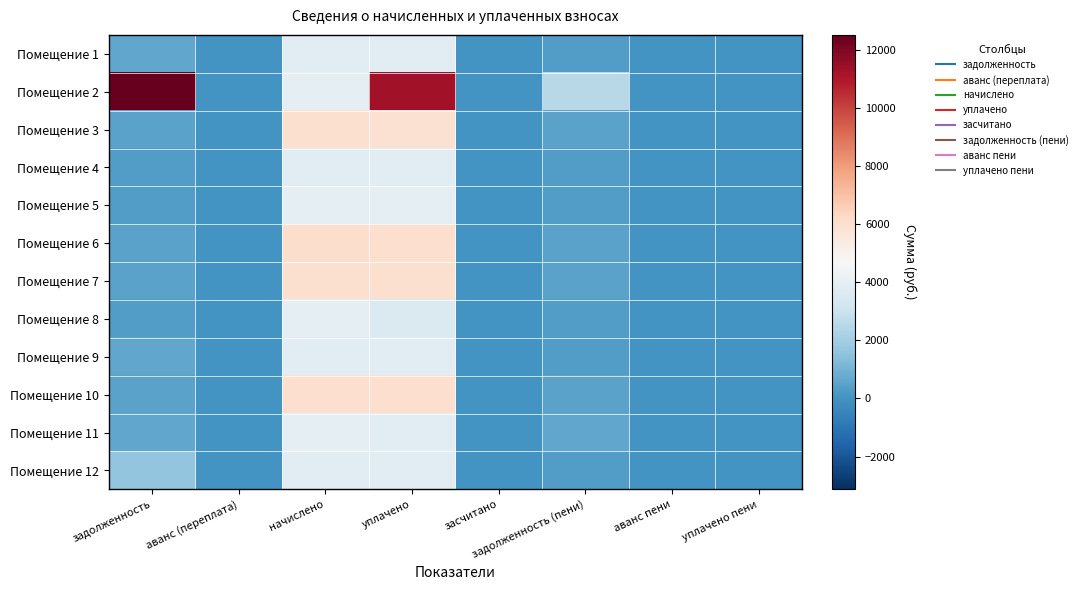

At which category is the sum across all series the highest?

уплачено